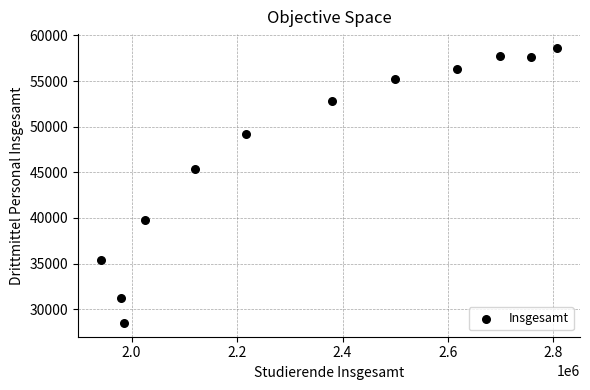

What is the range of X values (max minus min)?

865247.0